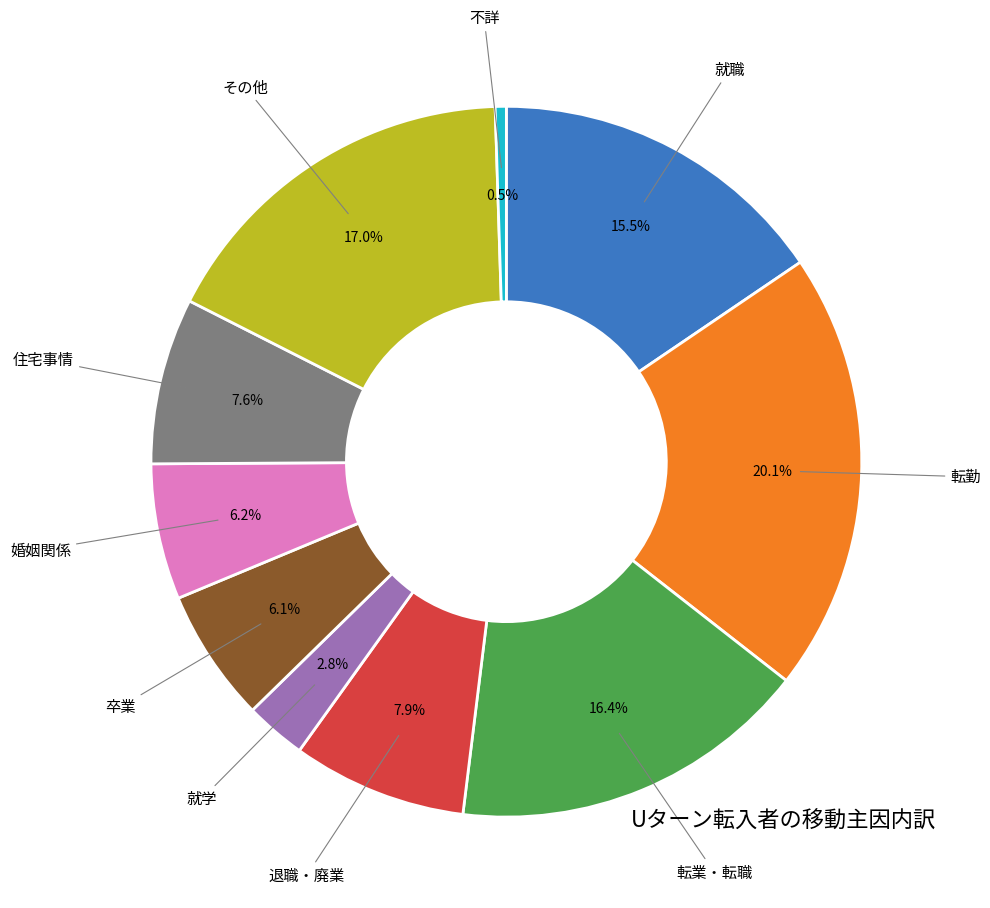

Is there any slice that represents more than half of the pie?

No